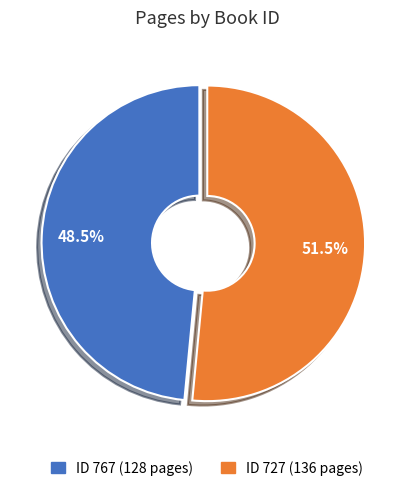

Is there any slice that represents more than half of the pie?

Yes